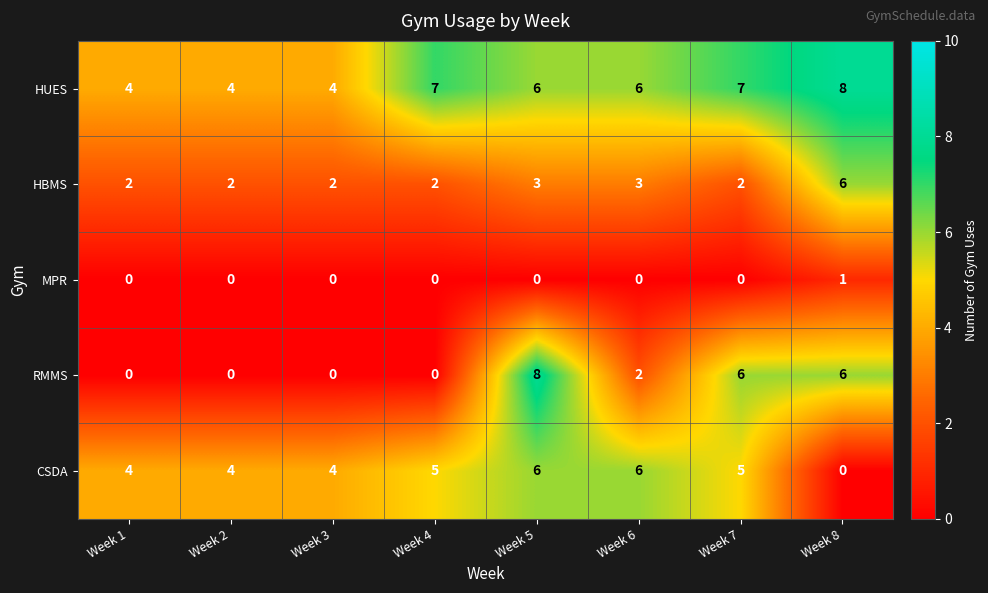

How many categories are shown in the chart?

8